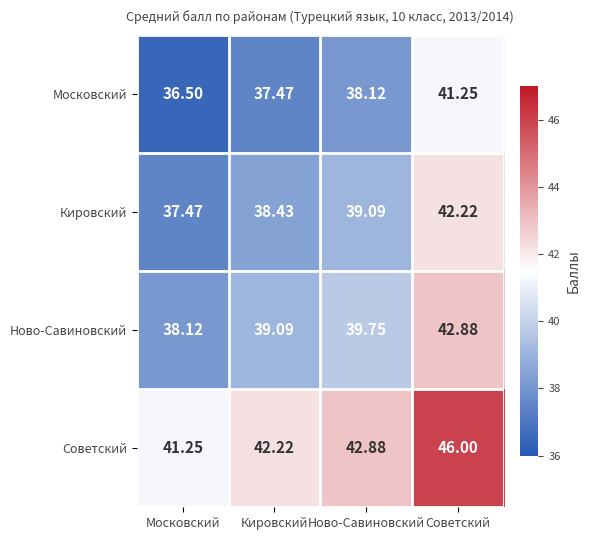

Is the value of Кировский at Кировский greater than the value of Московский at Московский?

Yes